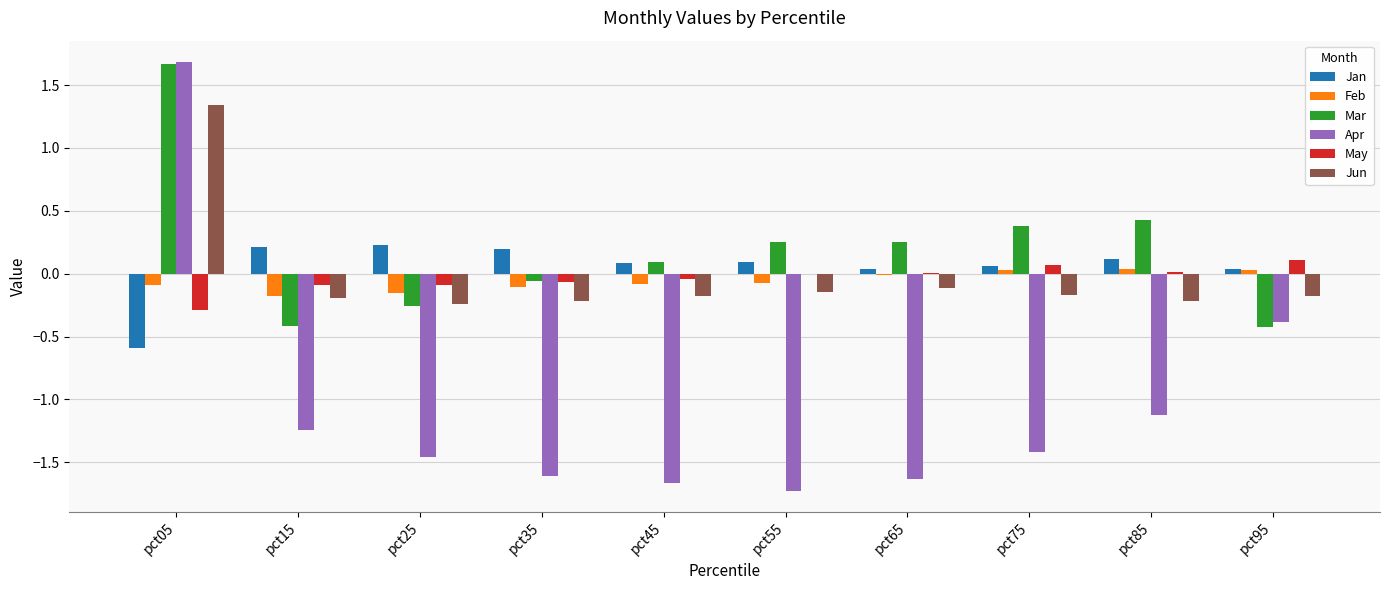

True or false: Feb has a value of -0.1 at pct45.

True